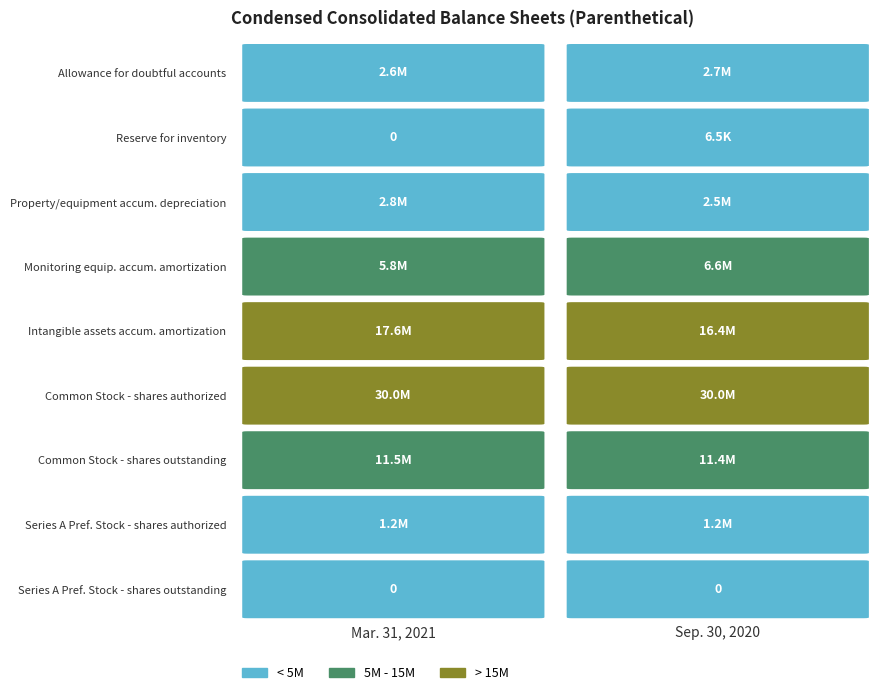

What is the total value across all series at 4?

33975601